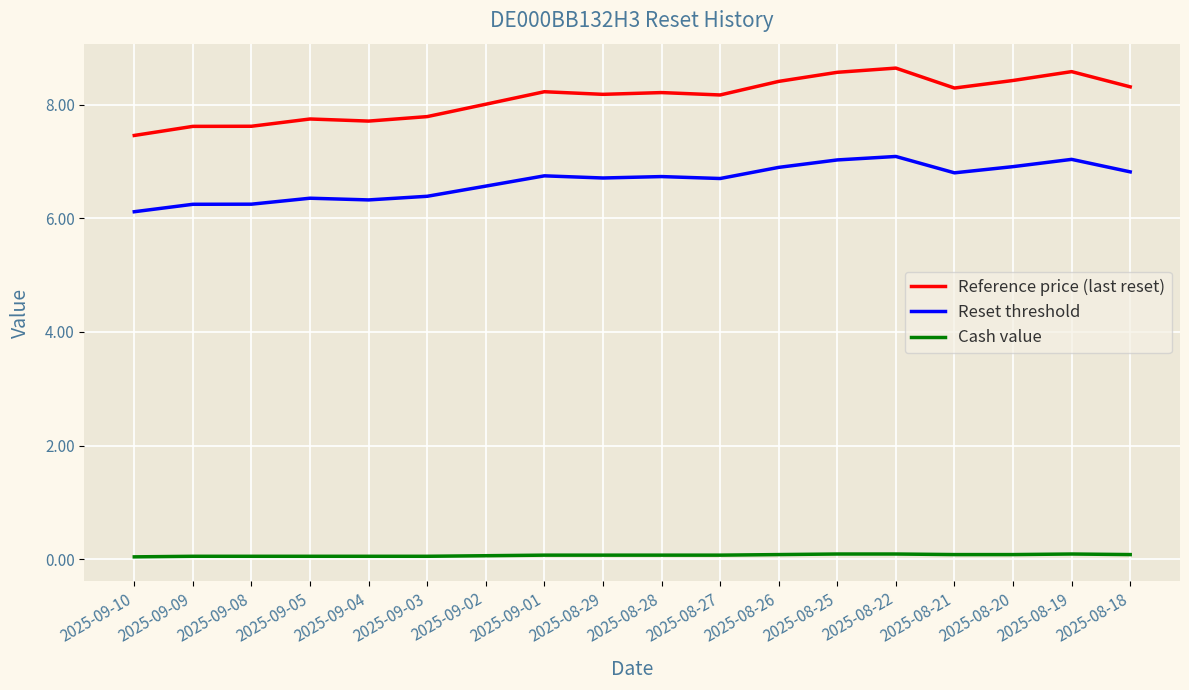

Is it true that Reference price (last reset) equals 13.8 at 2025-08-22?

False